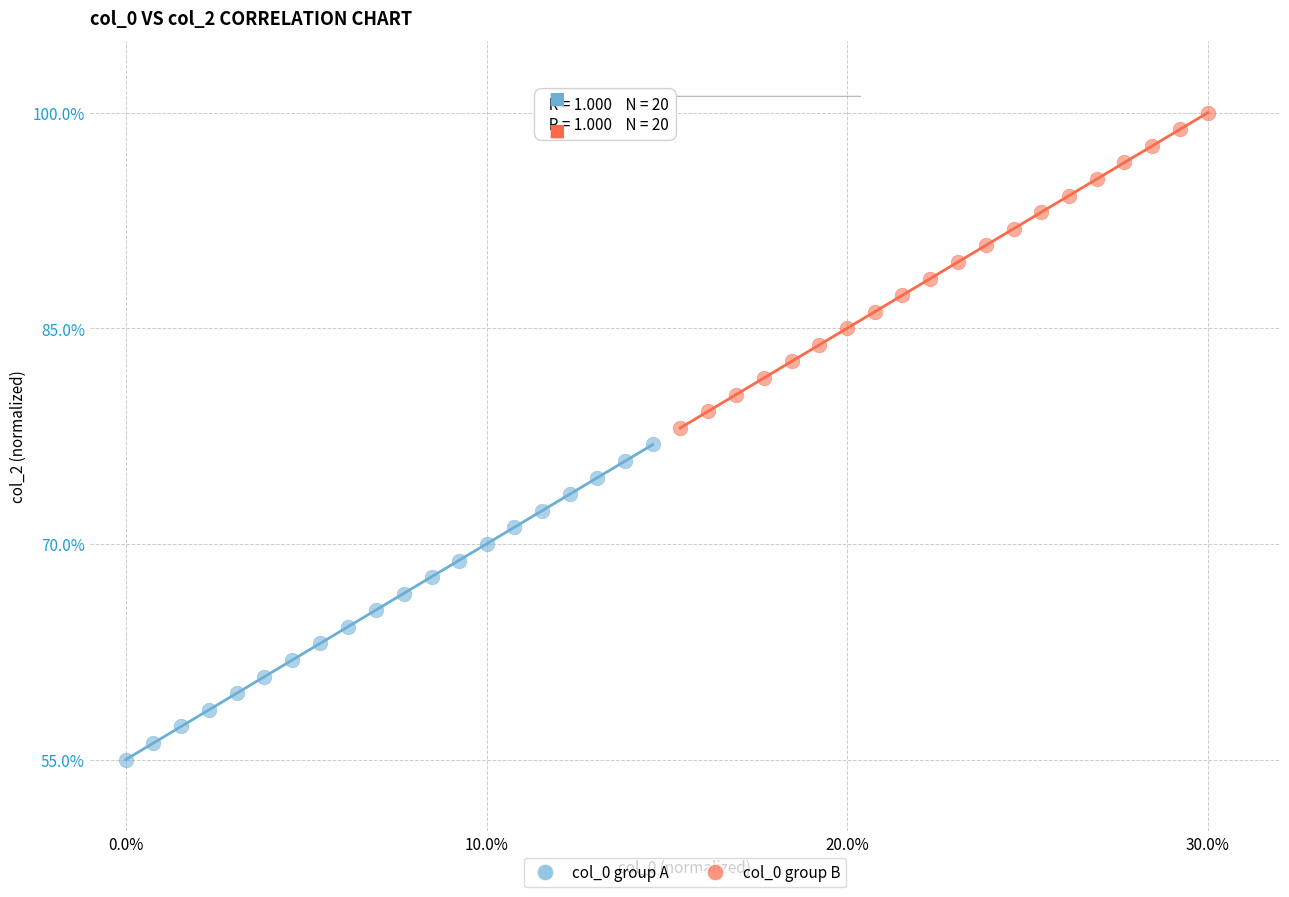

Which series contains the highest Y value?

col_0 group B